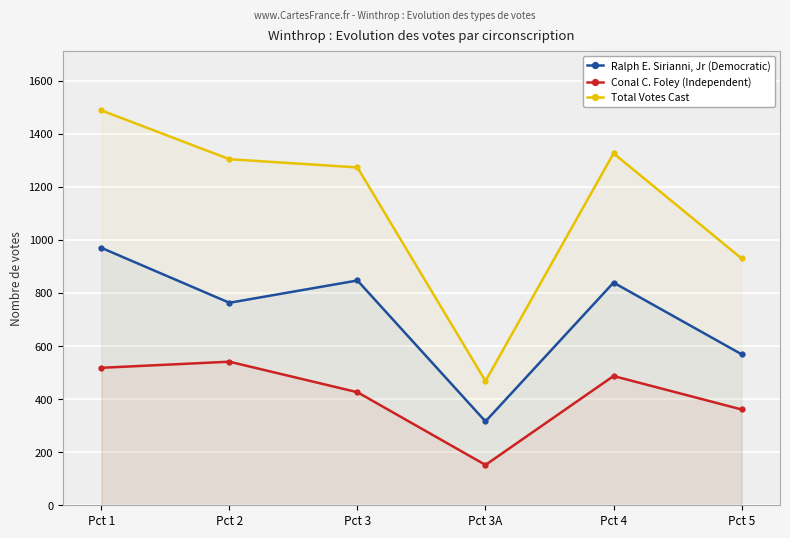

At how many categories does at least one series exceed 752?

5